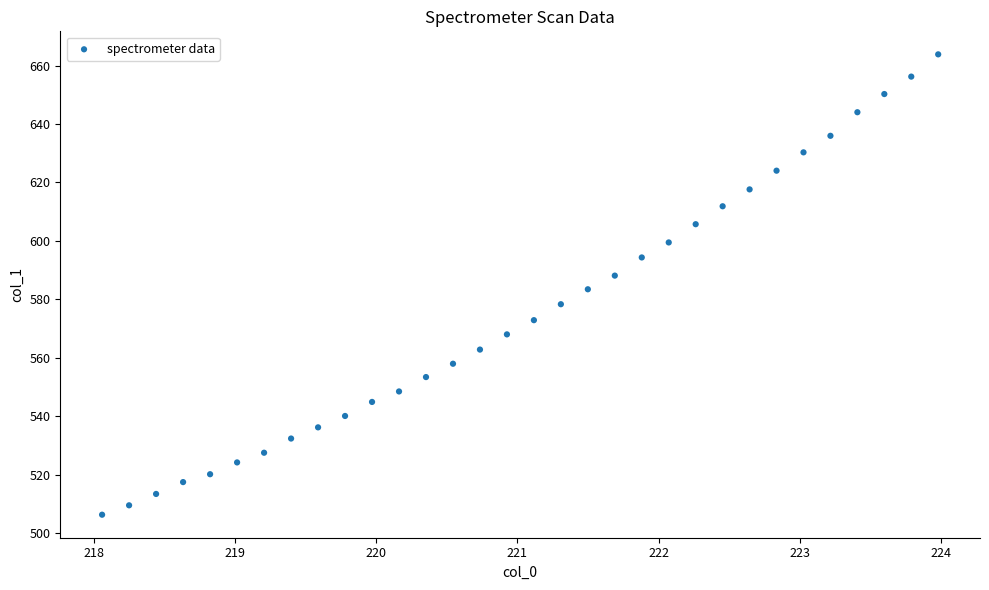

What is the range of X values (max minus min)?

5.9